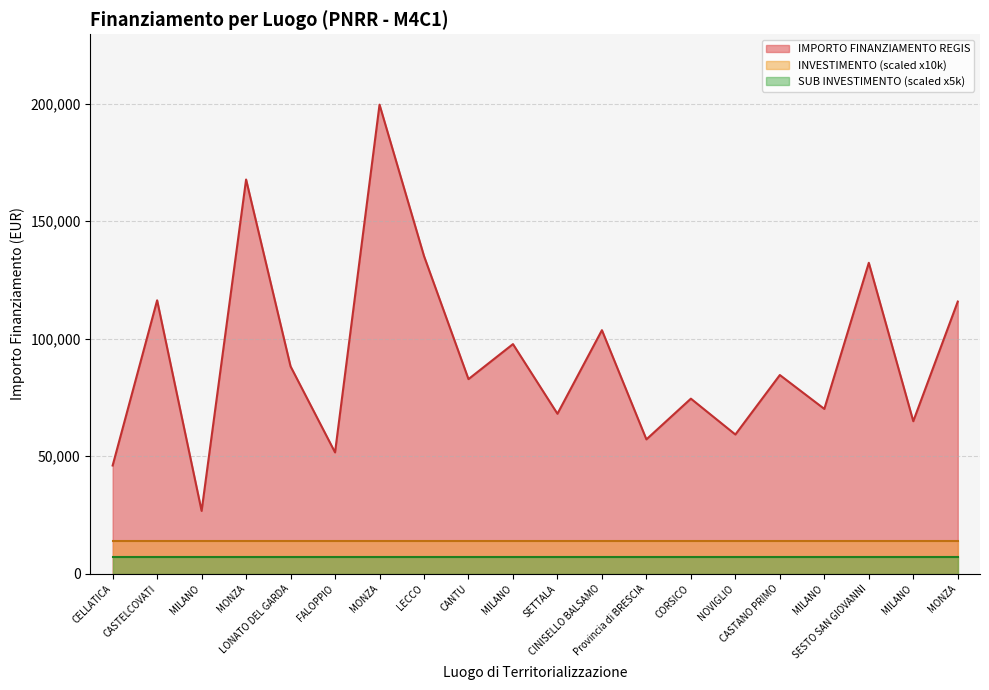

True or false: SUB INVESTIMENTO and IMPORTO FINANZIAMENTO REGIS intersect in this chart.

False